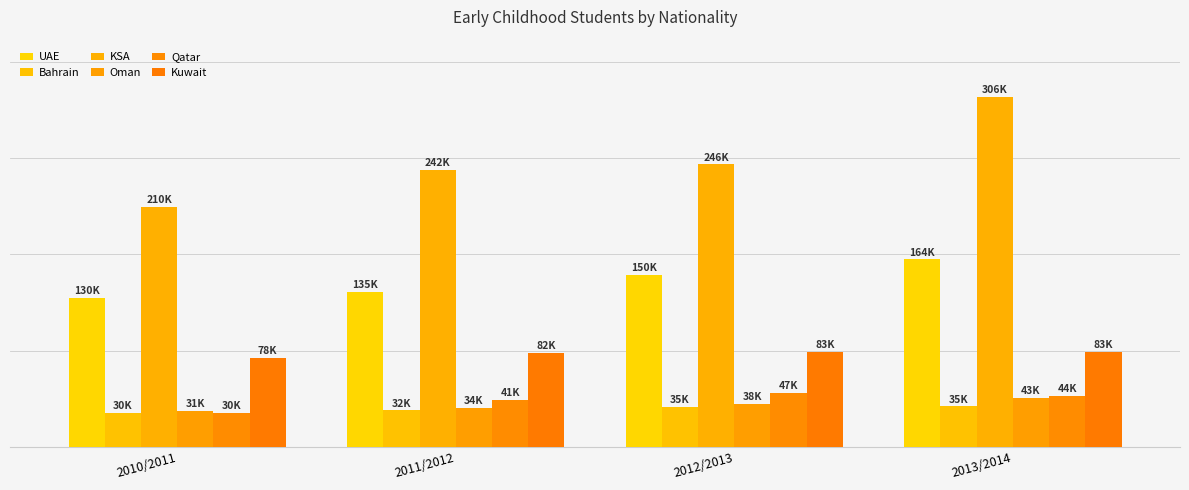

Between 2010/2011 and 2011/2012, which is larger?

2011/2012